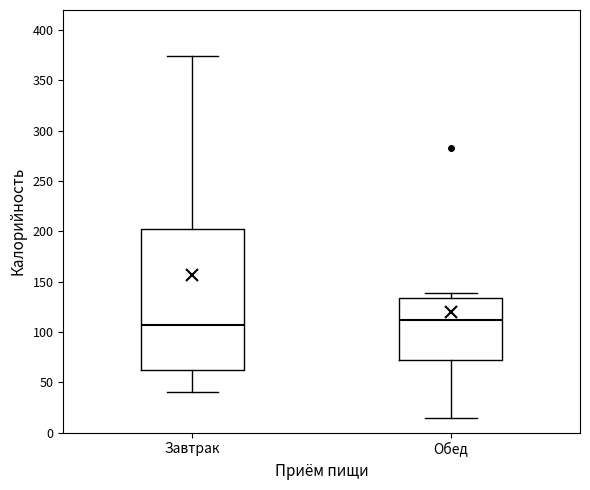

Where does the median line of the box for Обед sit on the y-axis? The values are not printed on the chart, so give them approximately, as read against the axis.

110